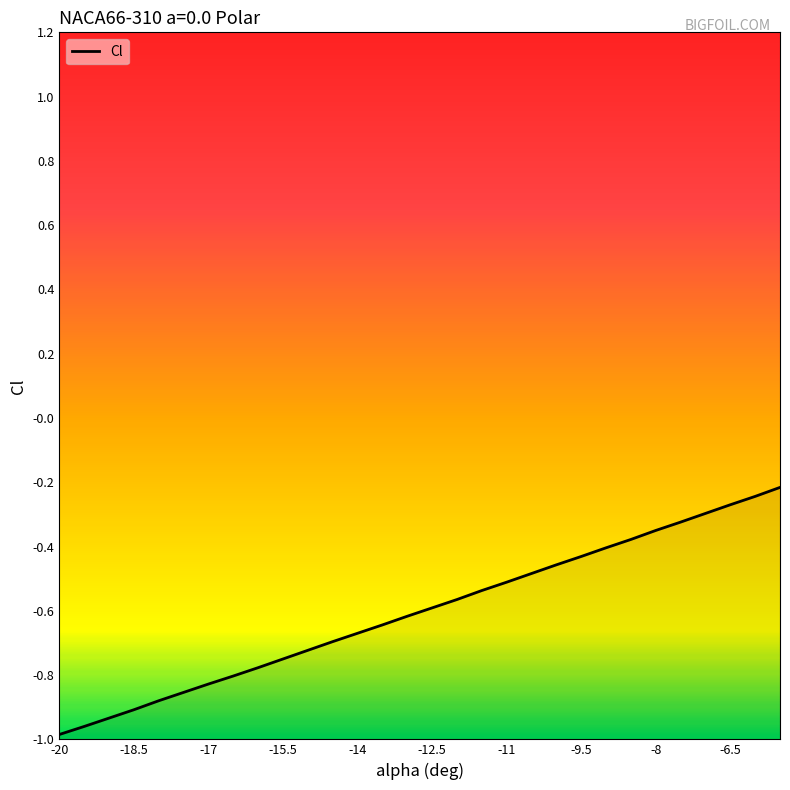

Does the chart have visible grid lines?

No